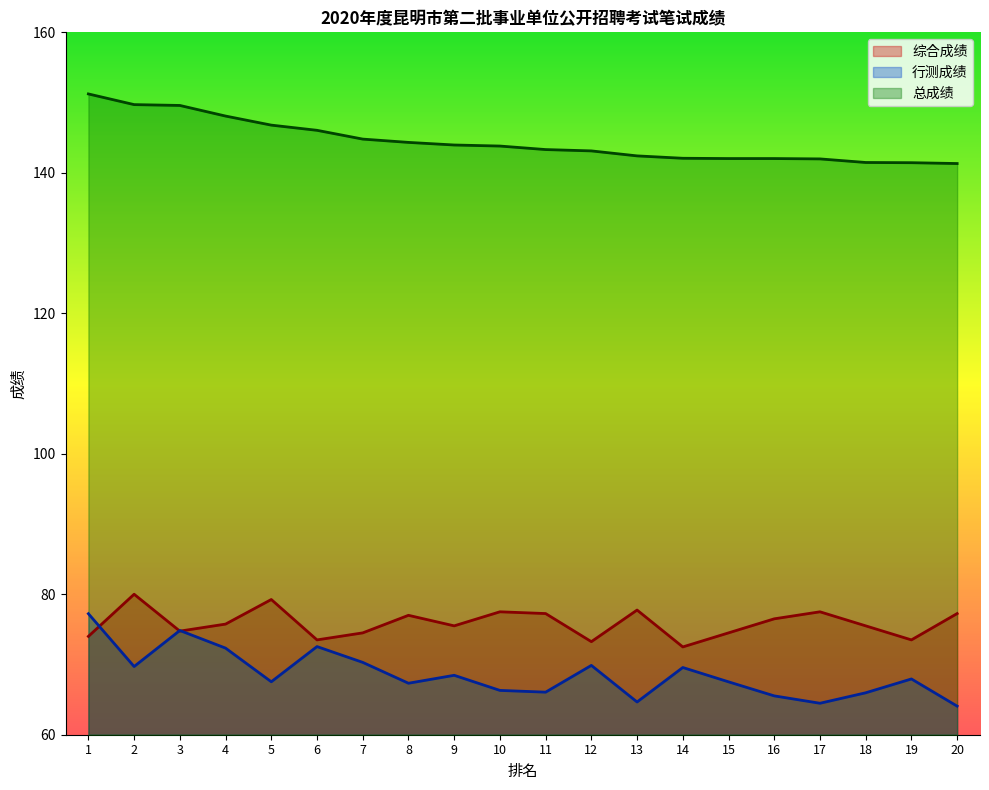

True or false: 行测成绩 has a value of 64.1 at 20.

True